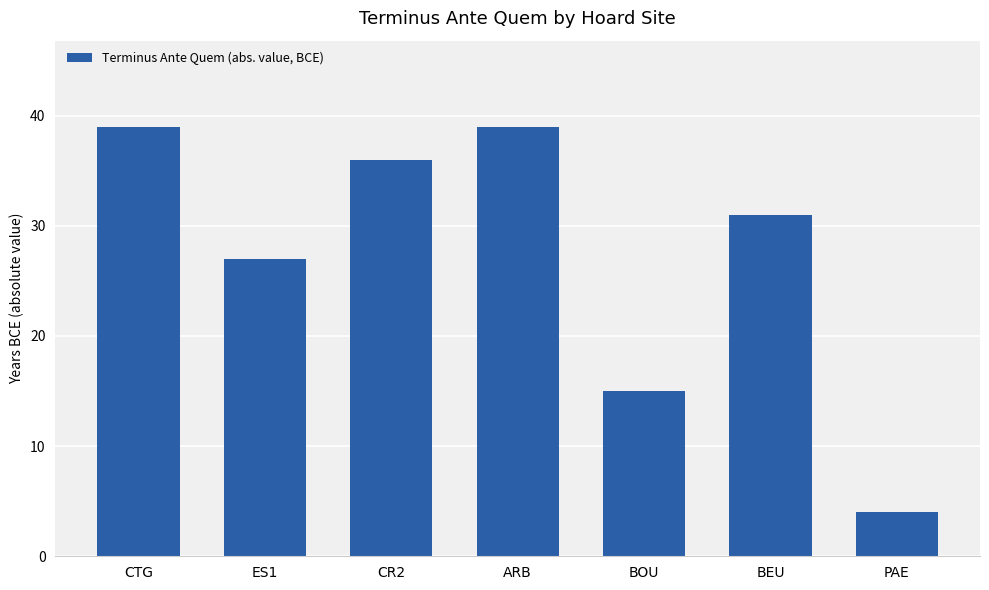

What is the sum of all values?

191